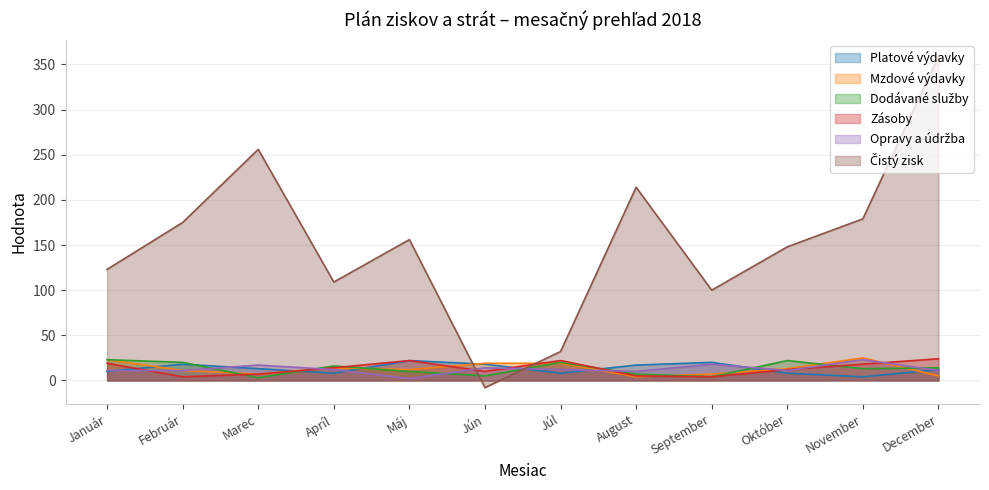

Which series ends up on top after the final intersection of Zásoby and Mzdové výdavky?

Zásoby